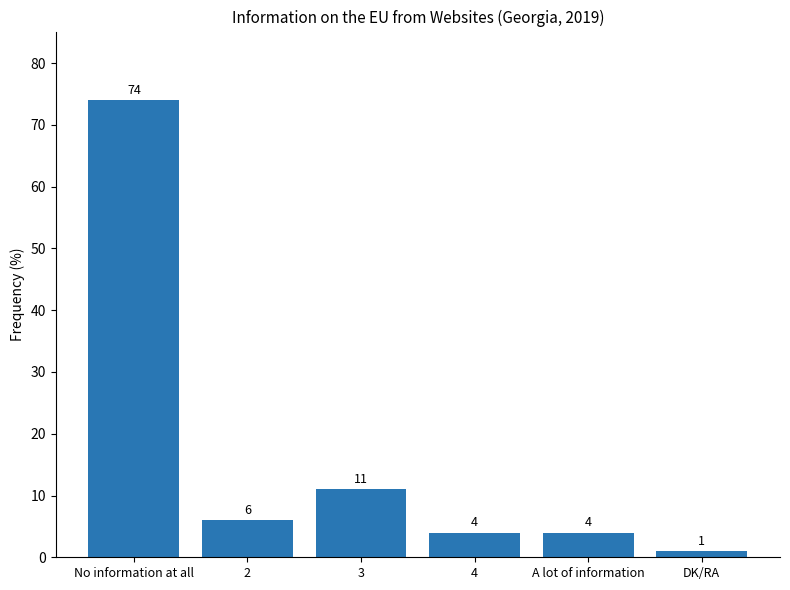

What is the difference between the second highest and minimum values?

10